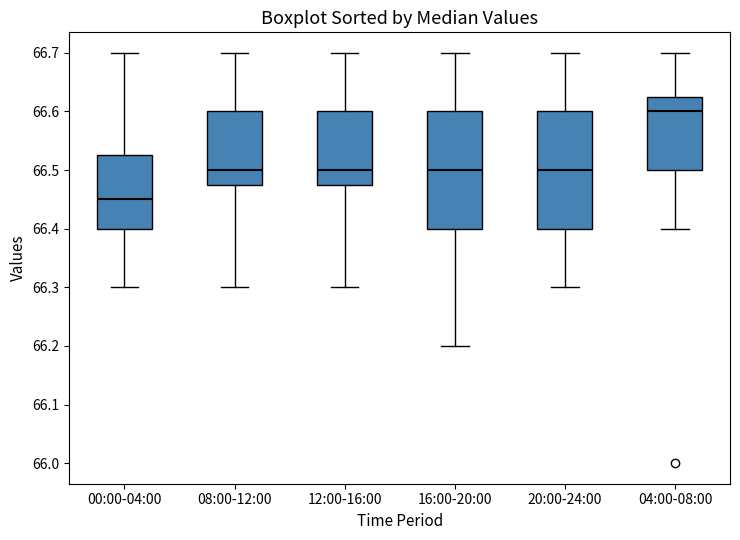

Where is the lower edge of the box for 00:00-04:00 on the y-axis? The values are not printed on the chart, so give them approximately, as read against the axis.

66.40